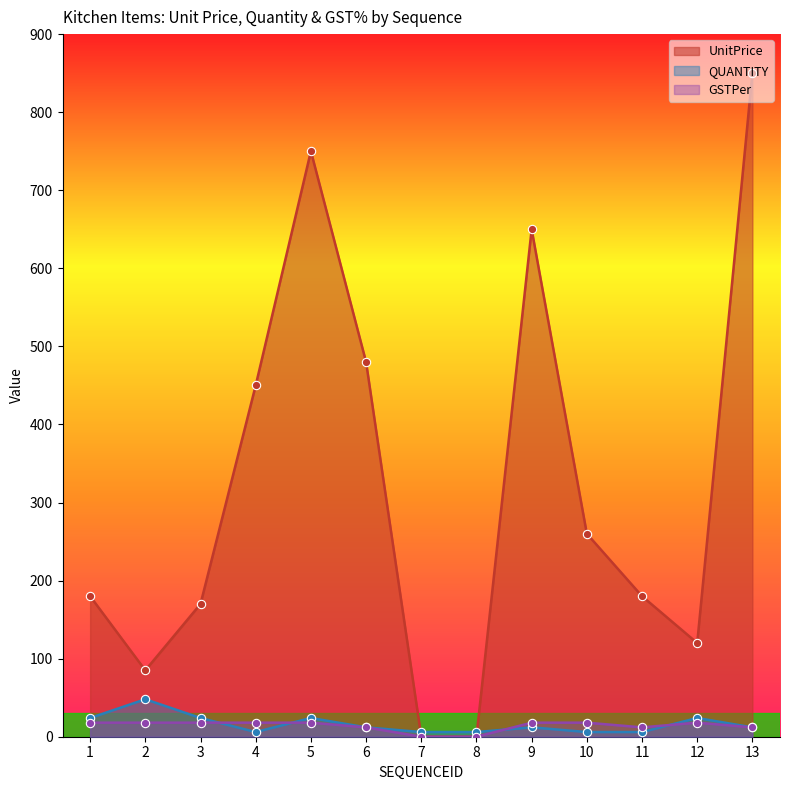

Reading left to right, list all the values displayed in this chart.

UnitPrice: 180	85	170	450	750	480	0	0	650	260	180	120	850
QUANTITY: 24	48	24	6	24	12	6	6	12	6	6	24	12
GSTPer: 18	18	18	18	18	12	0	0	18	18	12	18	12